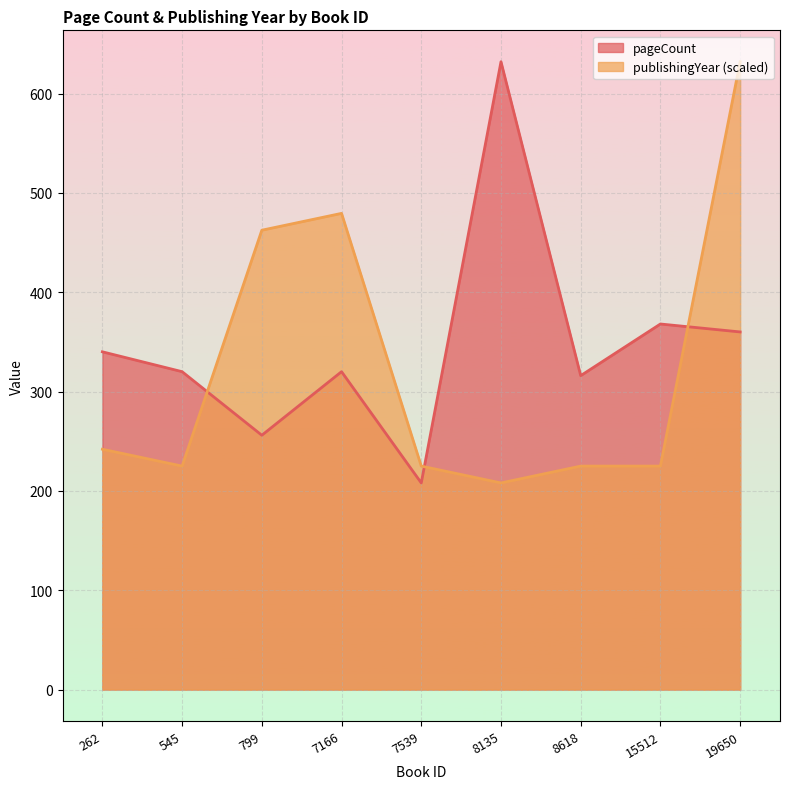

At which category does the chart reach its minimum across all series?

7539